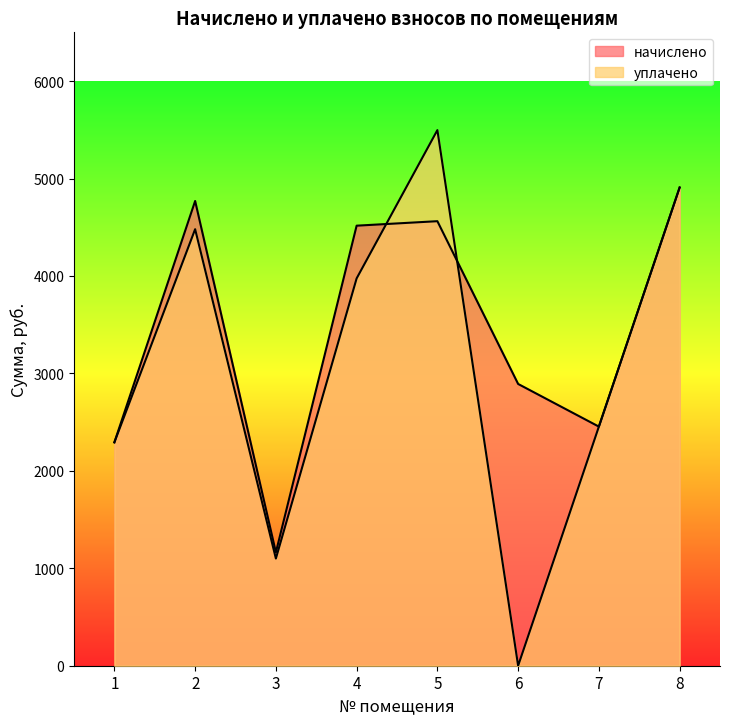

At which category does начислено reach its first local valley?

3